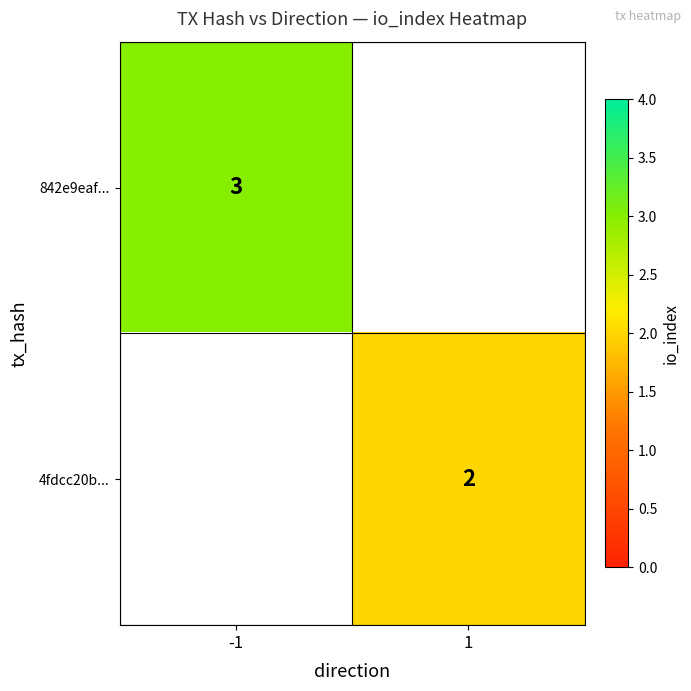

True or false: 4fdcc20b... has a value of 0.6 at 1.

False